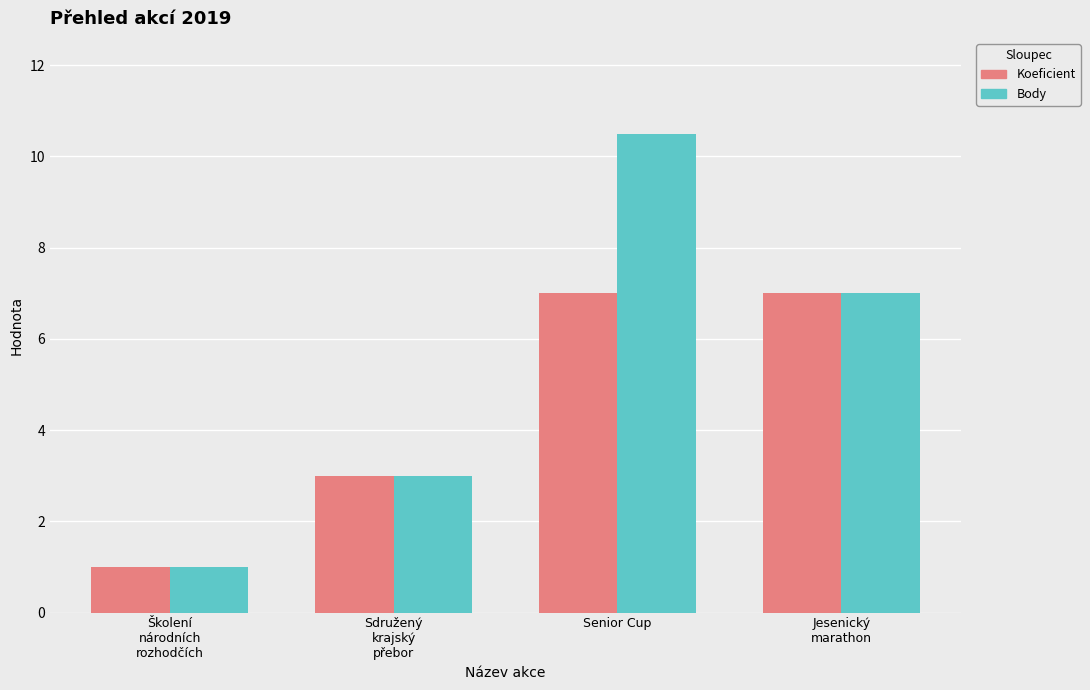

How many bars are there in total?

8